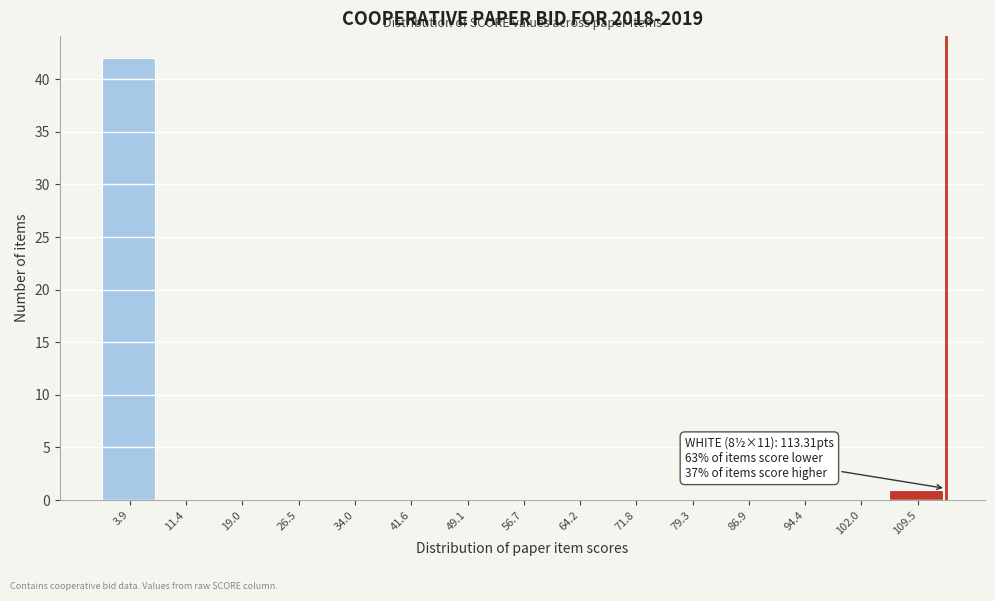

Which range on the x-axis has the tallest bar?

0 to 8